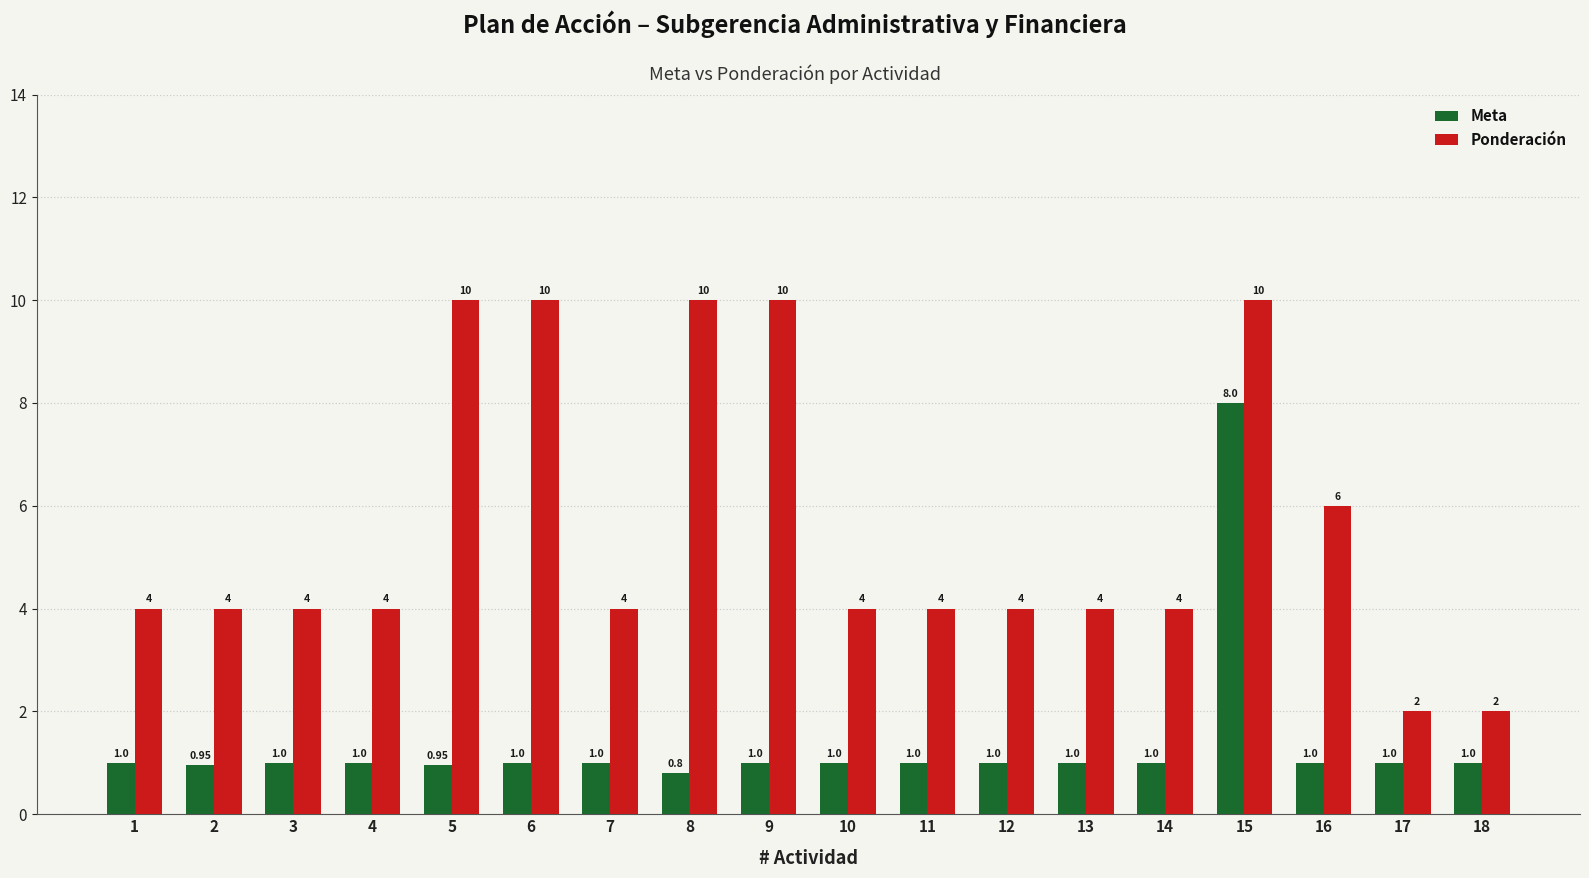

What are all the series names shown in the legend?

Meta, Ponderación